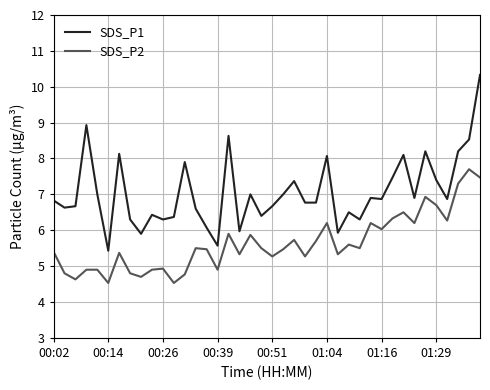

True or false: SDS_P1 and SDS_P2 intersect in this chart.

False